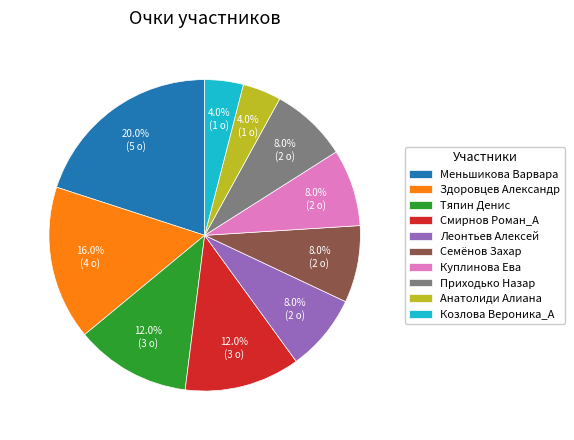

The Леонтьев Алексей slice represents 1% of the pie. True or false?

False